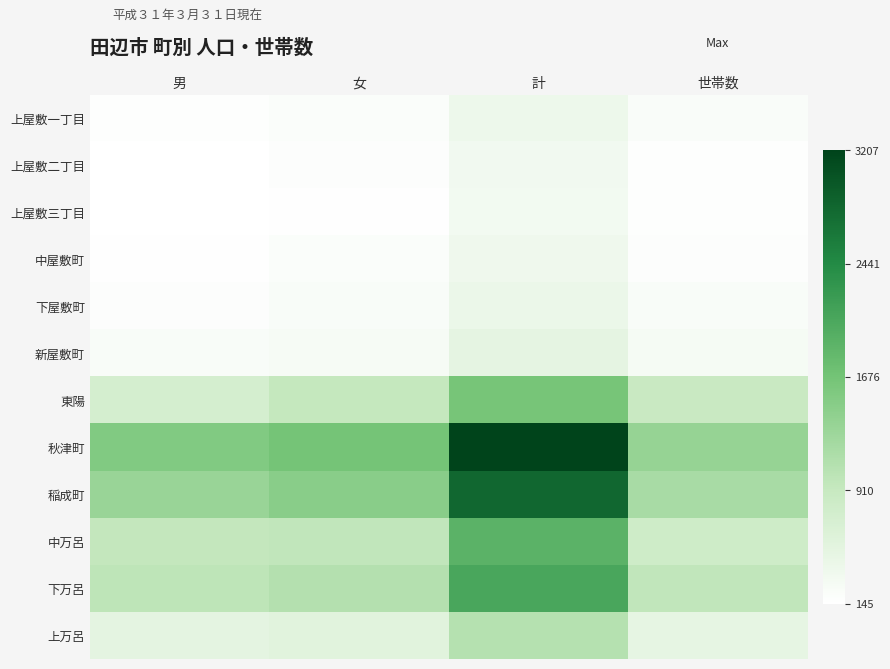

What is the spread (max minus min) of values at 女?

1495